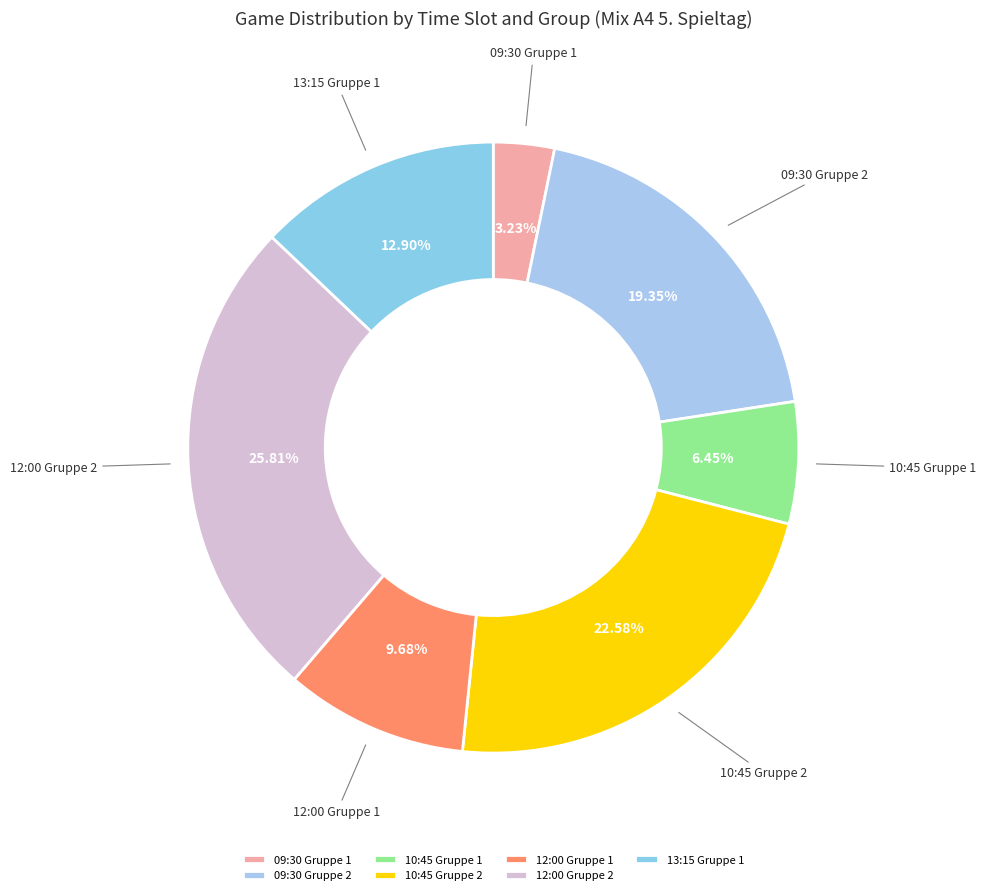

What percentage is the 13:15 Gruppe 1 slice, to the nearest percent?

13%